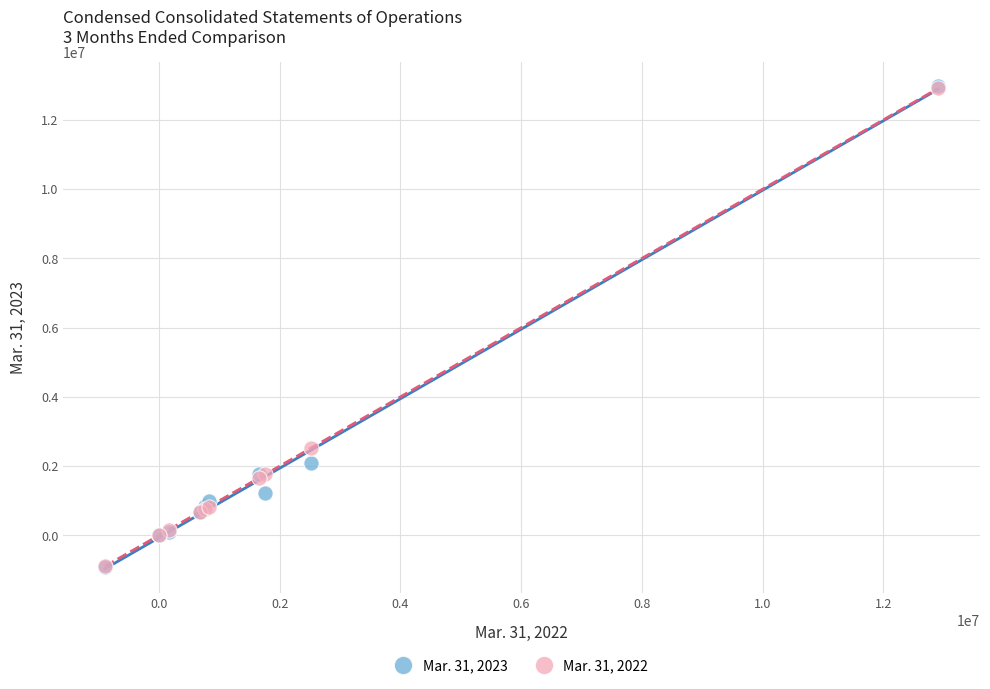

Across all series, what Y value is closest to 6033500?

2526000.0